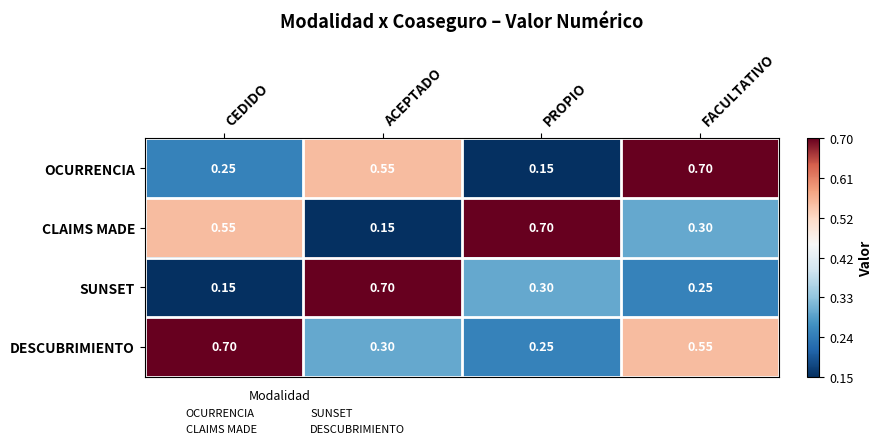

What is the greatest value displayed?

0.7